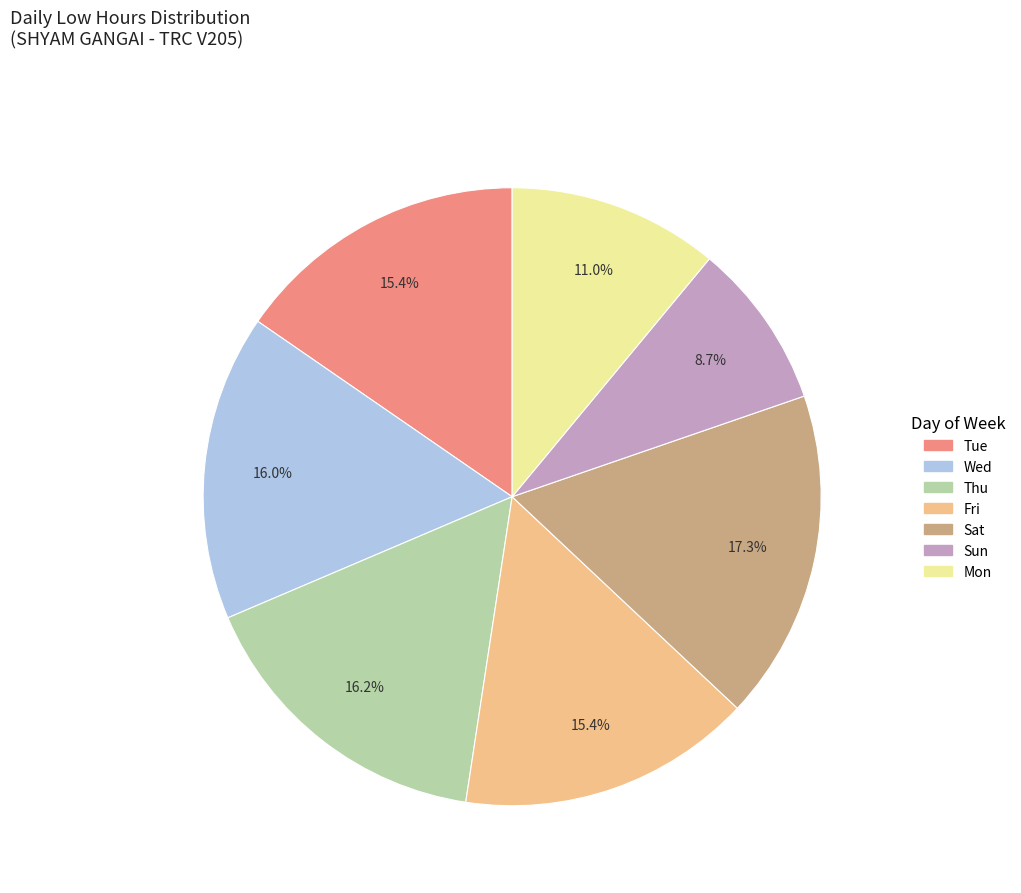

Do Tue and Mon together represent more than half of the pie?

No